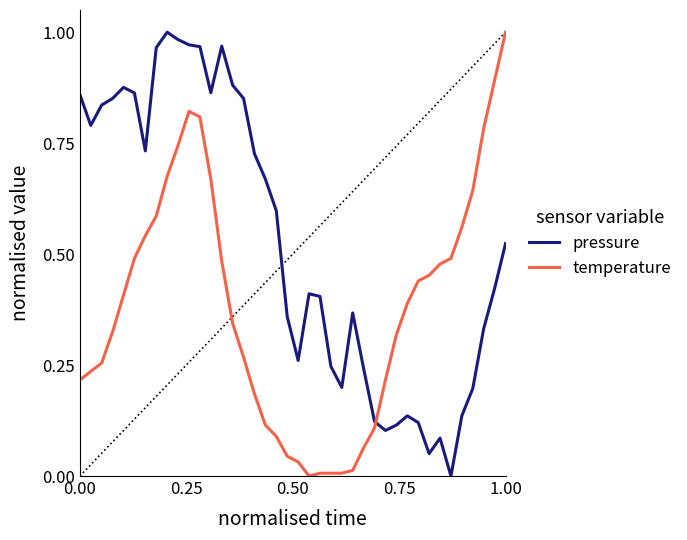

How many lines are shown in the chart?

2